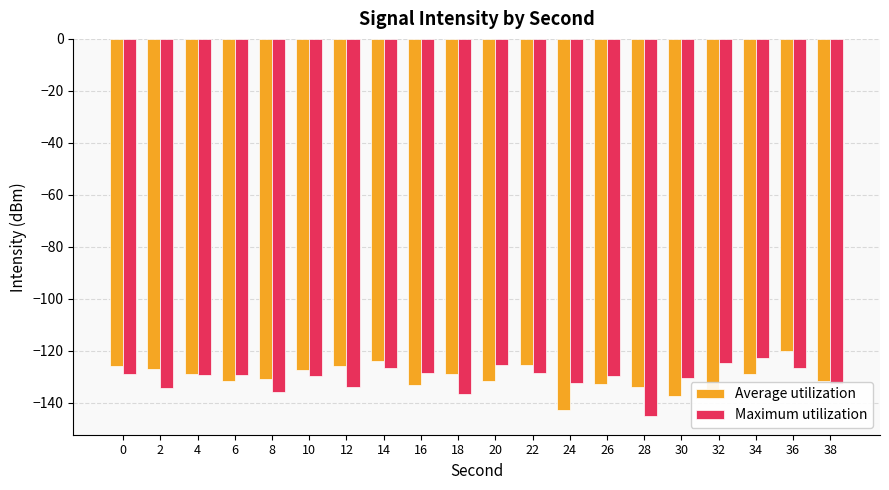

What is the spread (max minus min) of values at 22?

3.0